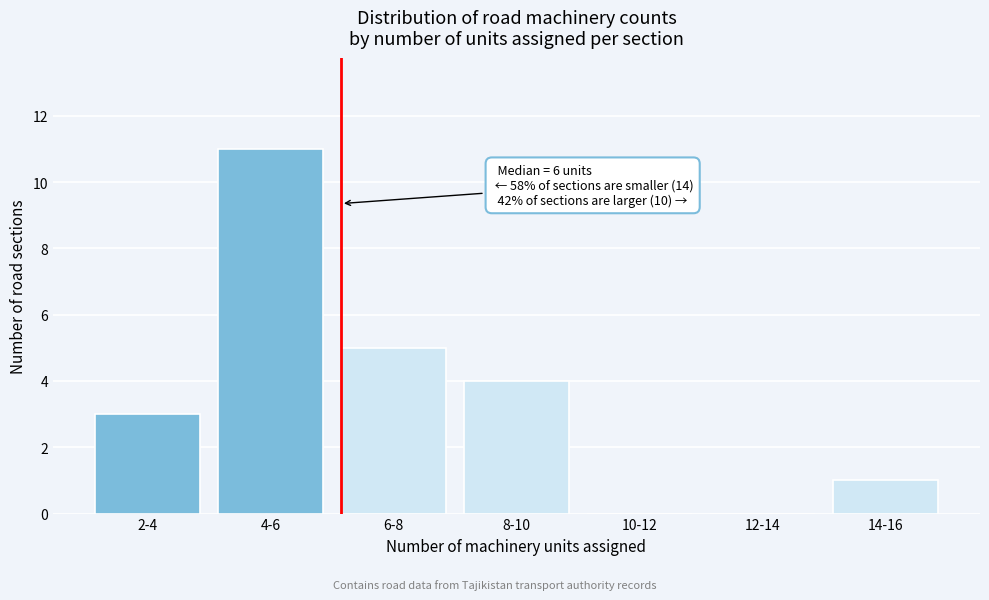

Reading right to left, transcribe all the data shown in this chart.

14-16=1	12-14=0	10-12=0	8-10=4	6-8=5	4-6=11	2-4=3